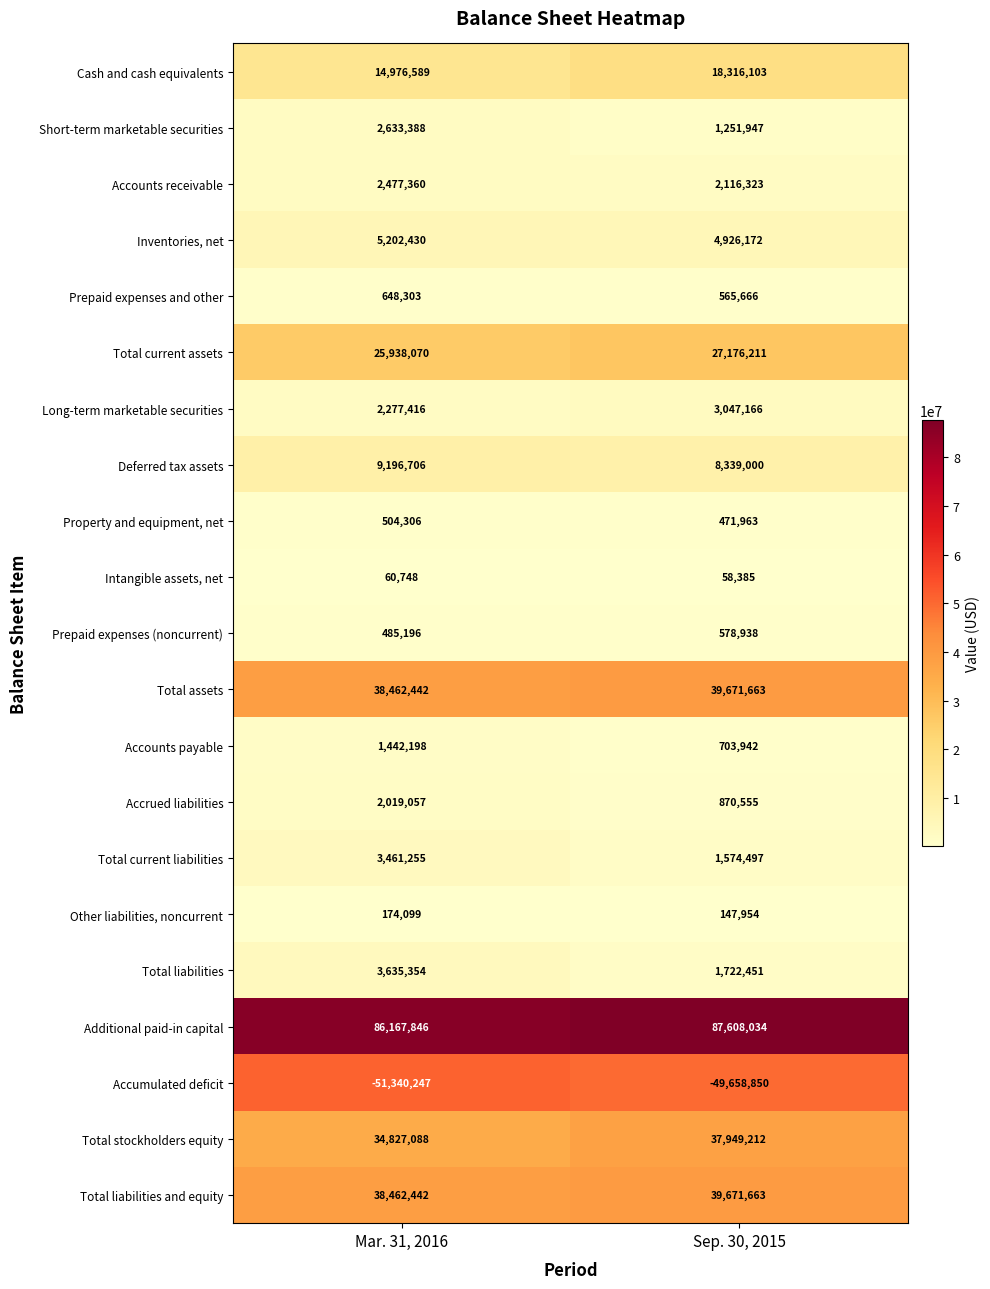

What value does the Inventories, net series have at Mar. 31, 2016, to the nearest 10?

5202430